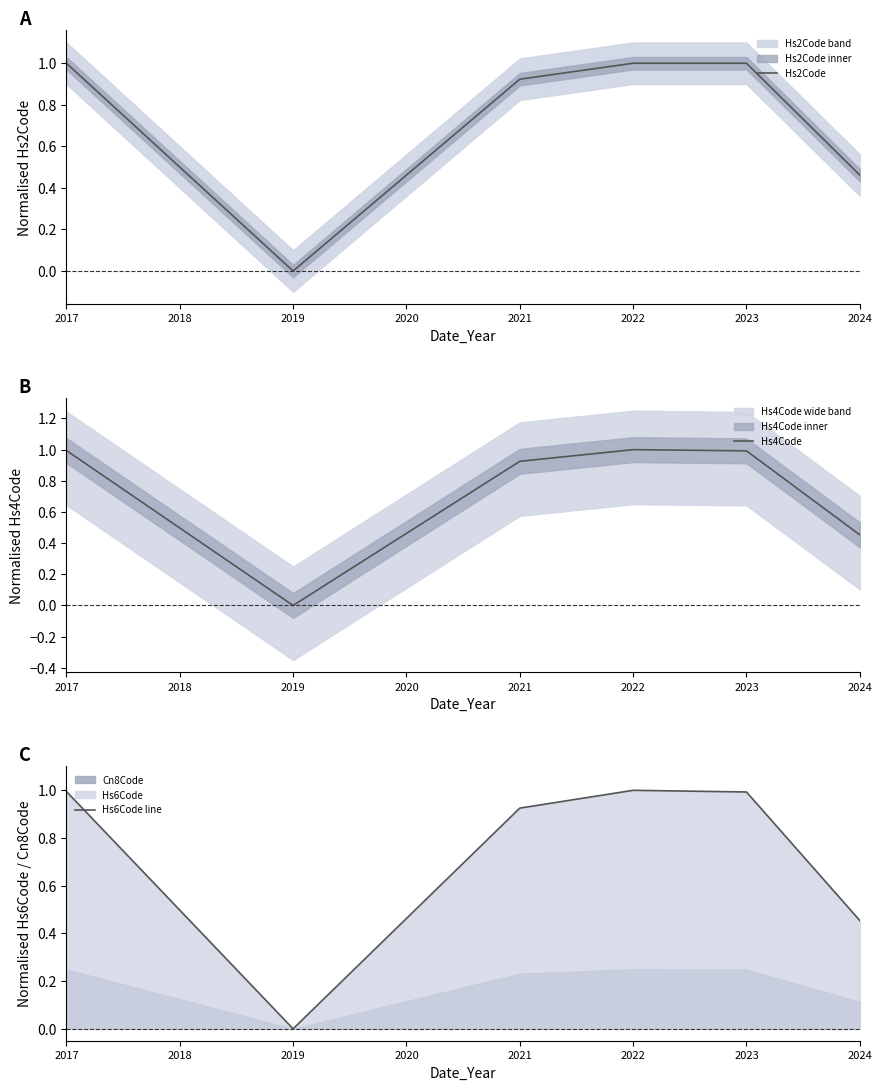

What is the difference between the second highest and minimum values in the Hs2Code series?

1.0